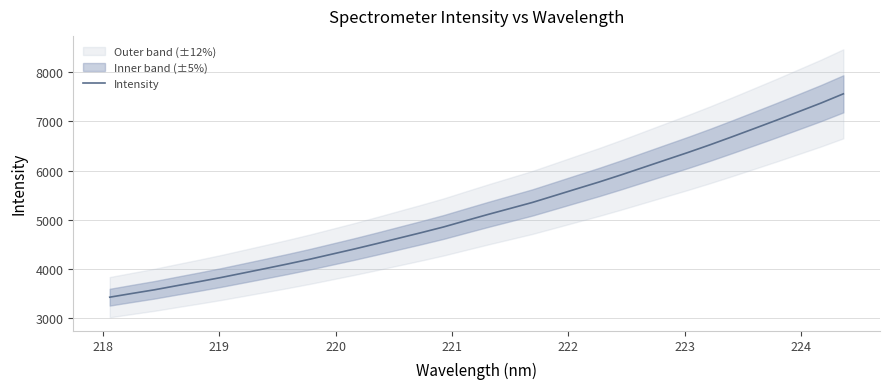

How many categories are shown in the chart?

34